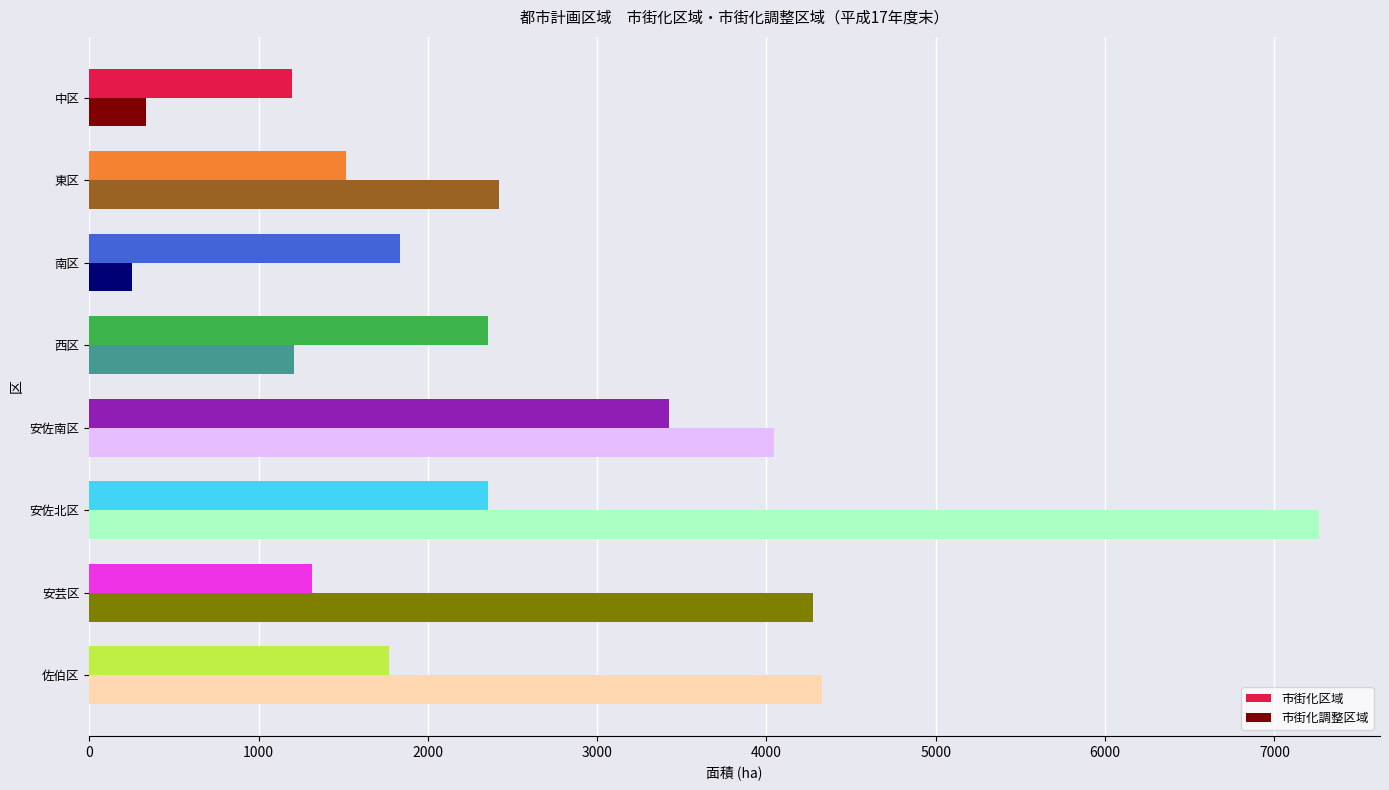

What is the sum of all 市街化調整区域 values?

24129